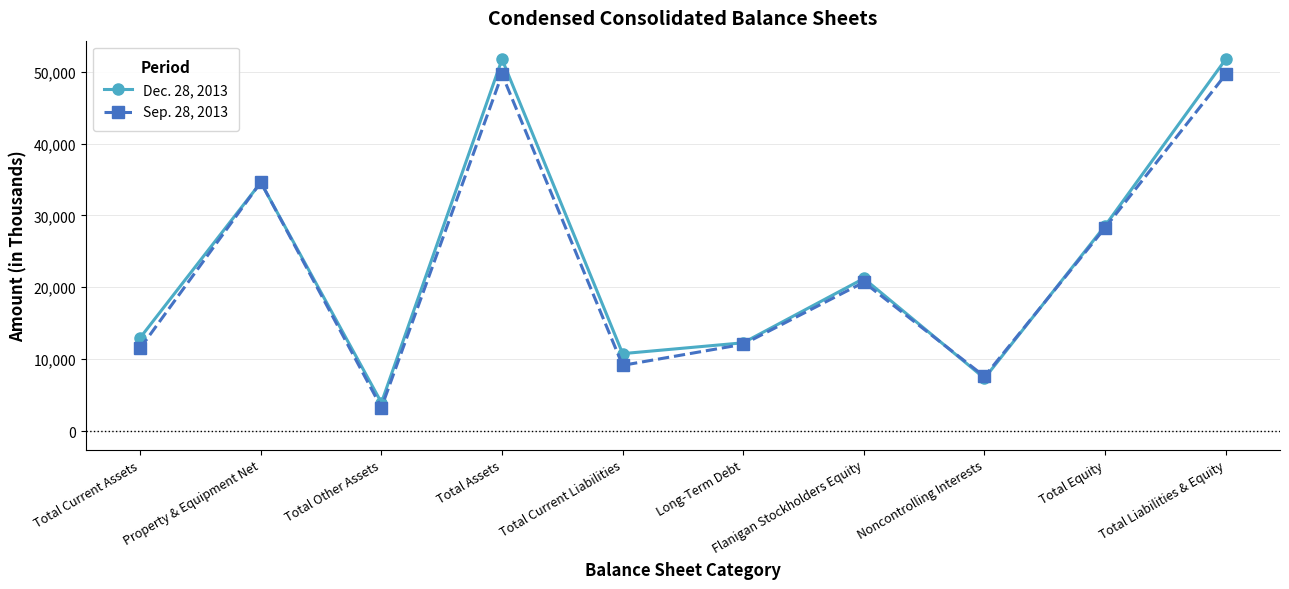

What is the smallest value displayed?

3259